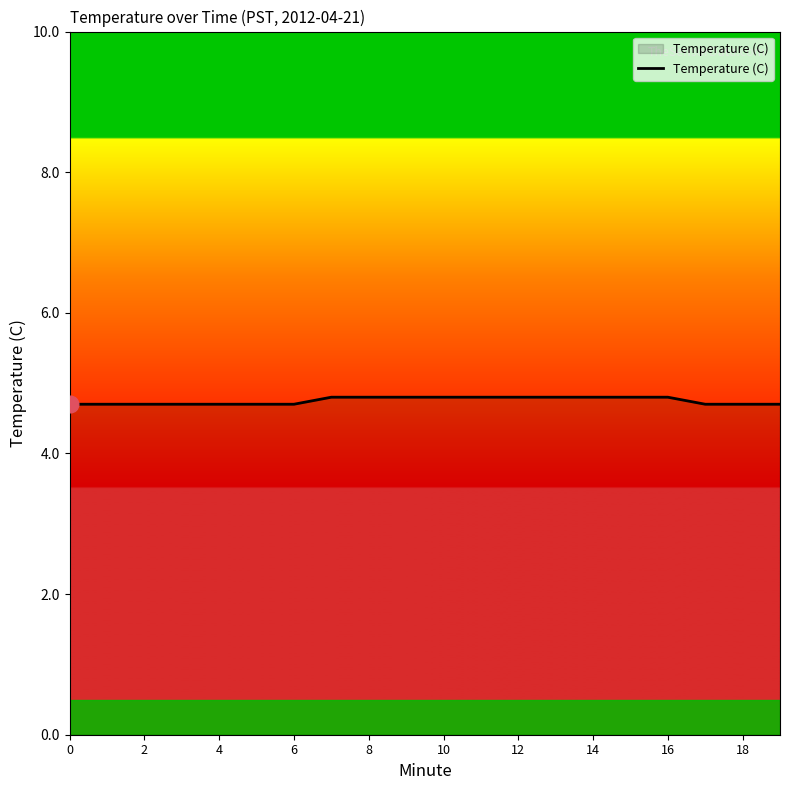

How many lines are shown in the chart?

1